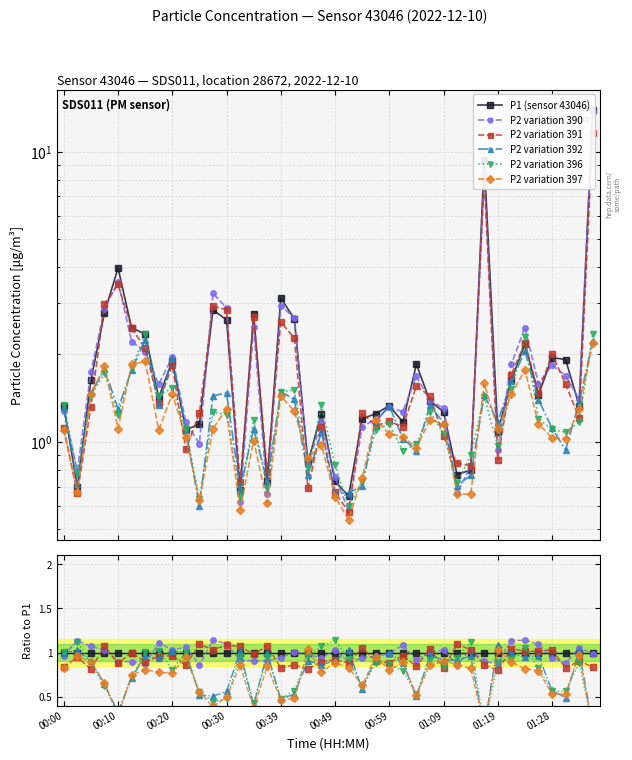

Does the chart have visible grid lines?

Yes